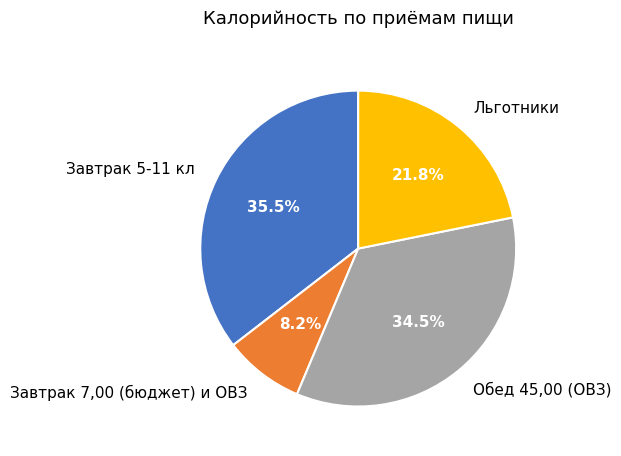

To the nearest percent, what portion does Льготники represent?

22%